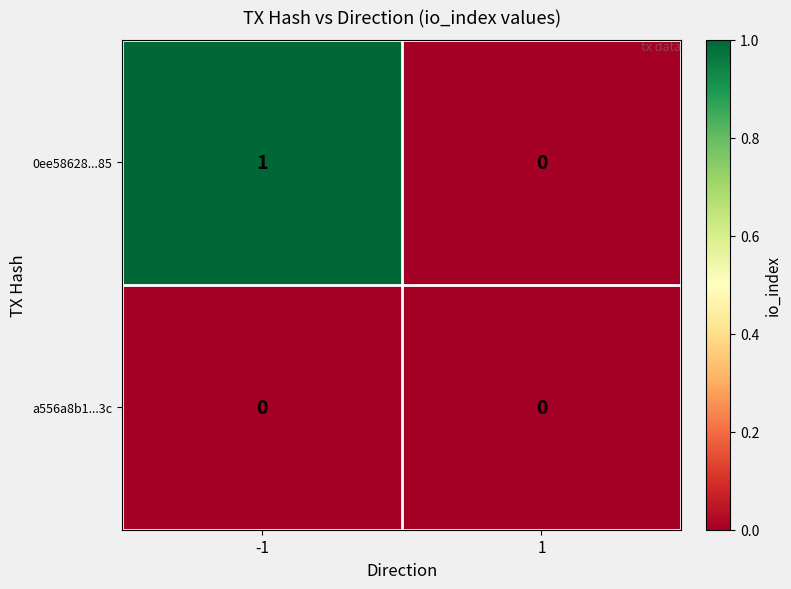

List the series in order of their overall mean, lowest first.

a556a8b1...3c, 0ee58628...85